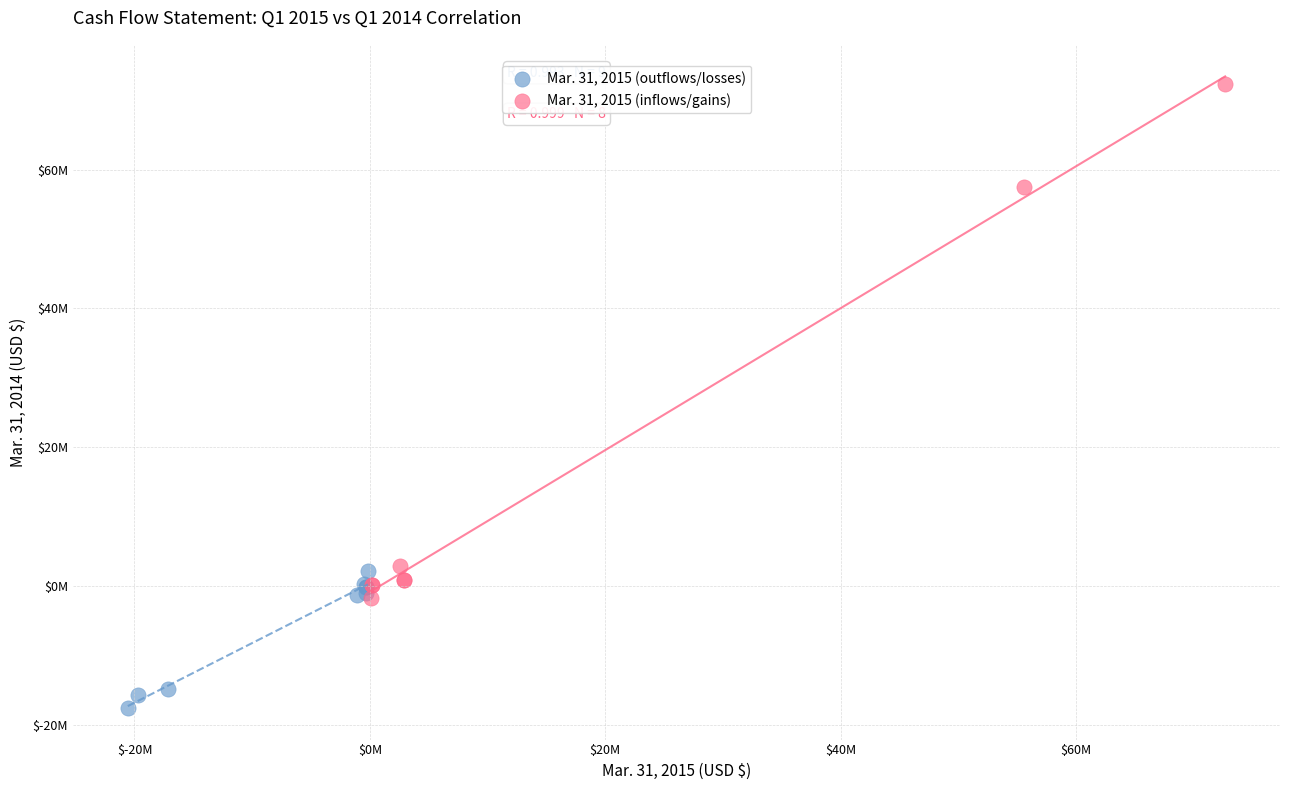

What are all the series names shown in the legend?

Mar. 31, 2015 (outflows/losses), Mar. 31, 2015 (inflows/gains)